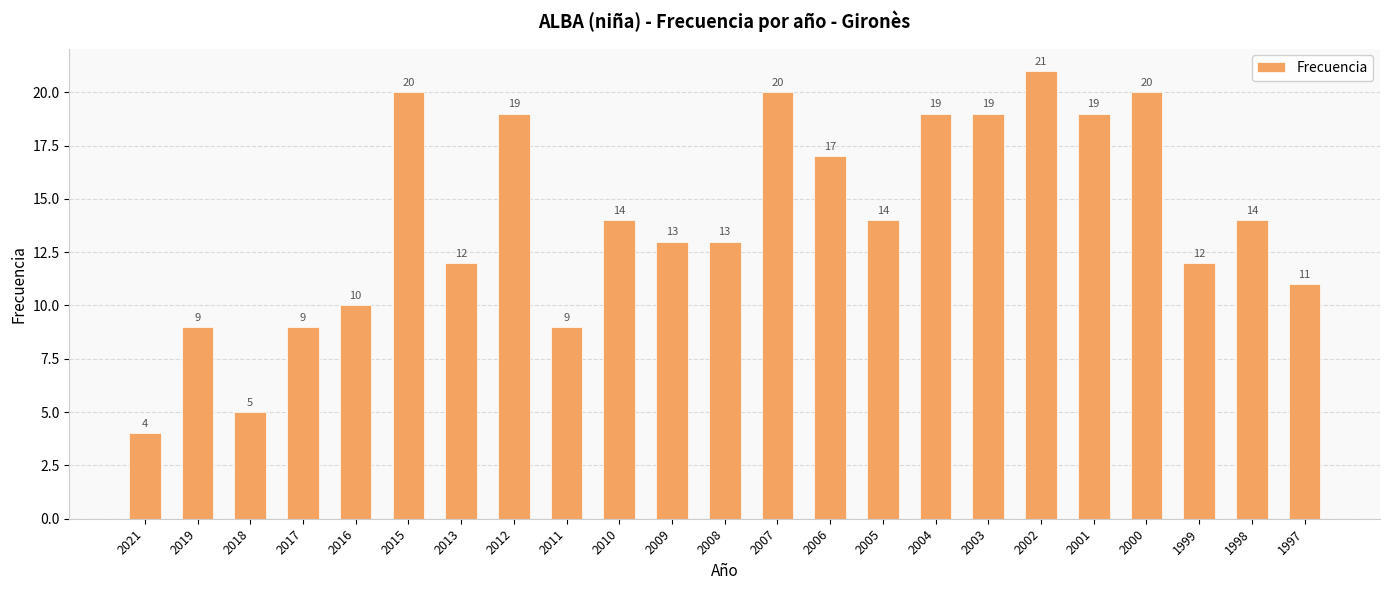

Between 2008 and 1999, which is larger?

2008